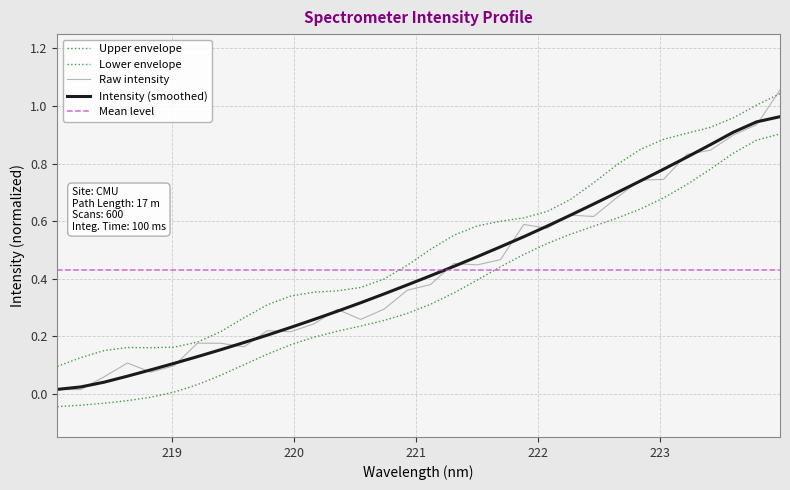

Is it true that the value at 221.8812 is 0.5?

True